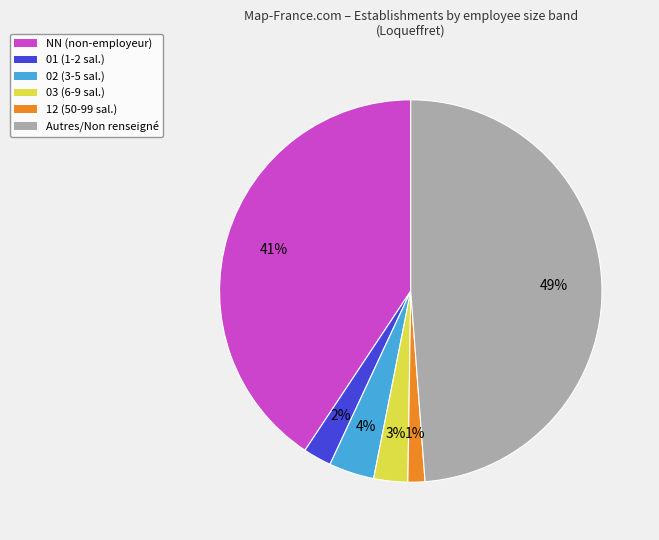

What percentage is the NN (non-employeur) slice, to the nearest percent?

41%